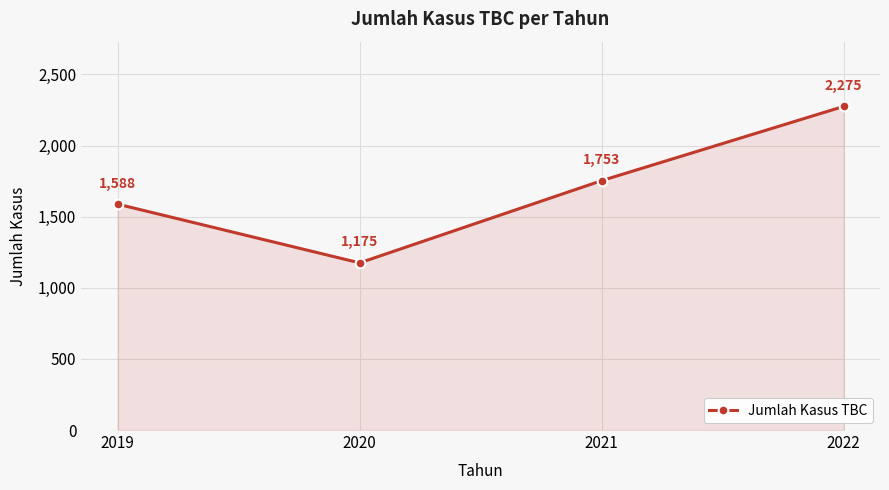

Reading left to right, list all the values displayed in this chart.

1588	1175	1753	2275